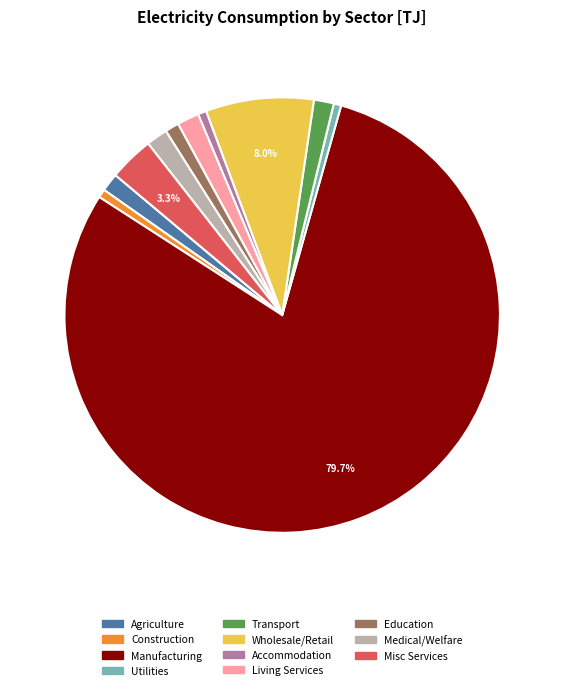

Approximately how many times larger is the value at Agriculture compared to Medical/Welfare?

0.9